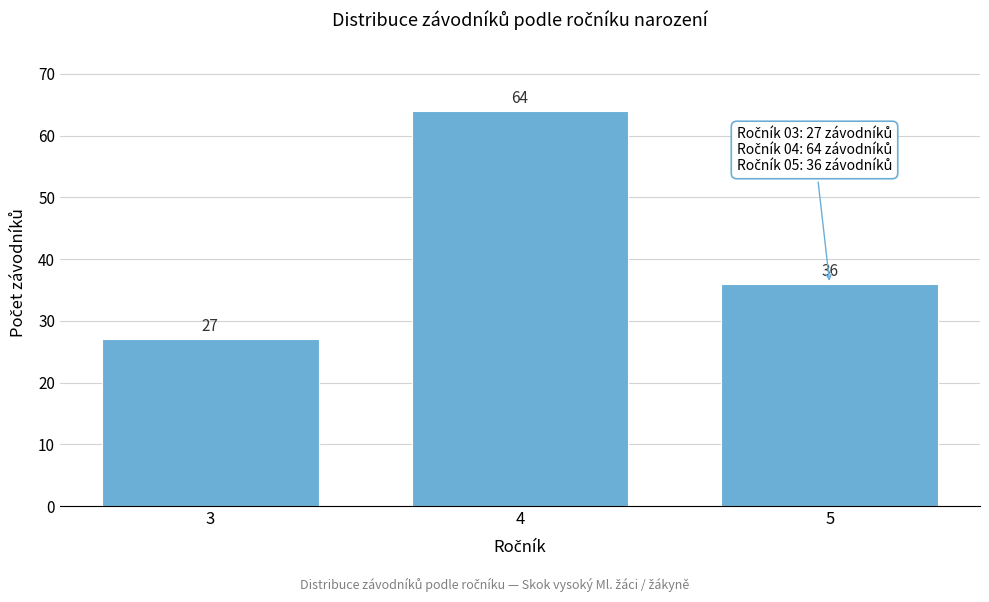

Reading left to right, extract all data points from this chart.

3=27	4=64	5=36